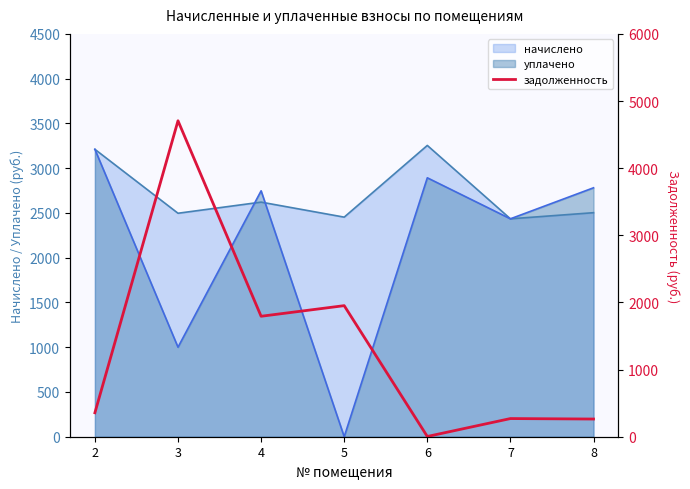

The chart shows a value of 1.2 at 6. True or false?

False